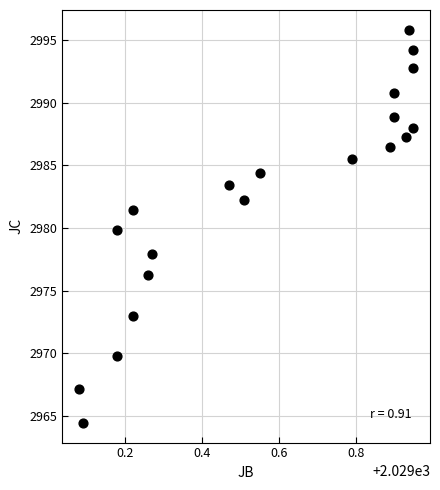

What is the range of Y values (max minus min)?

31.4